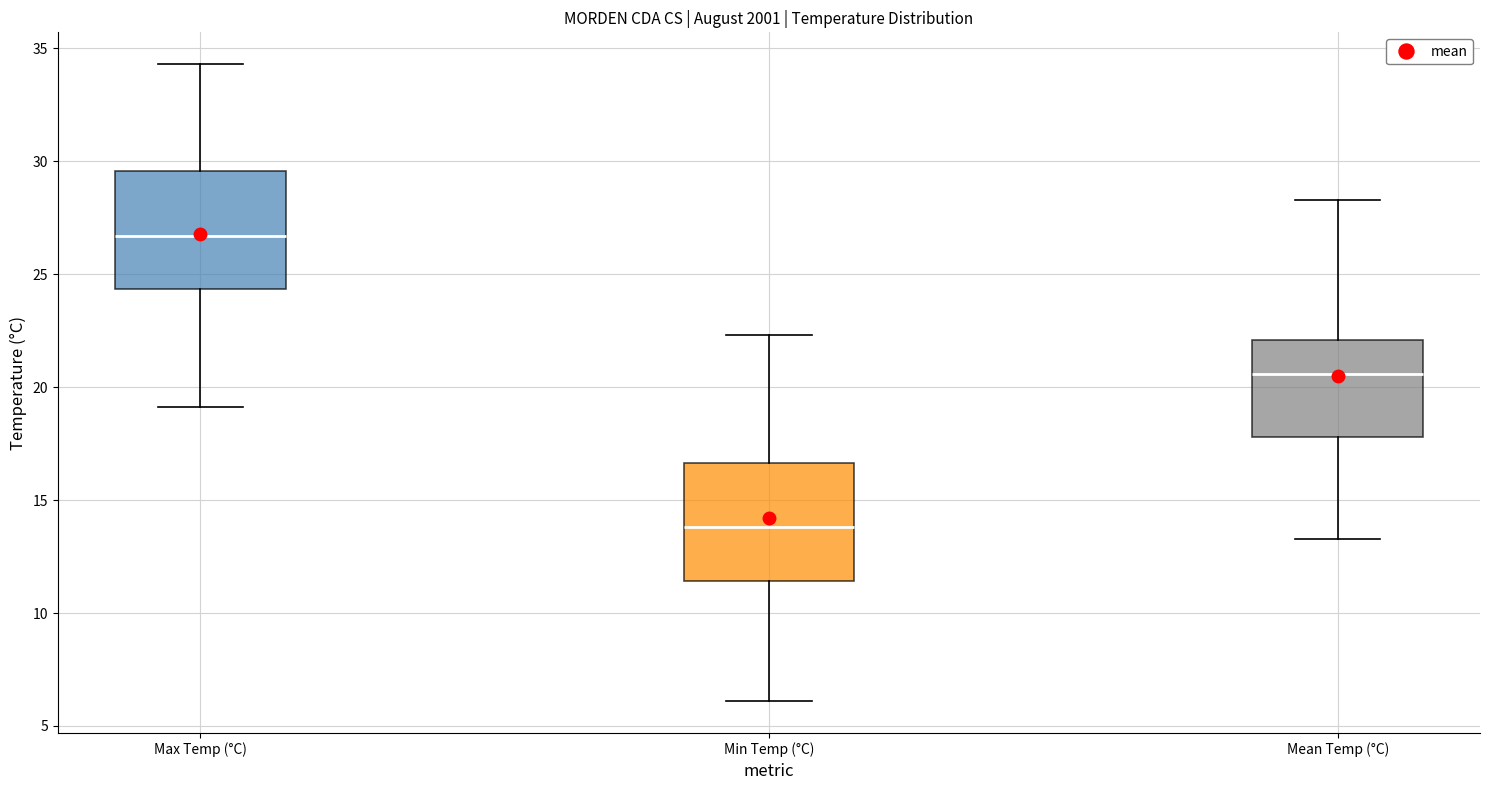

Which box has the highest median line?

Max Temp (°C)